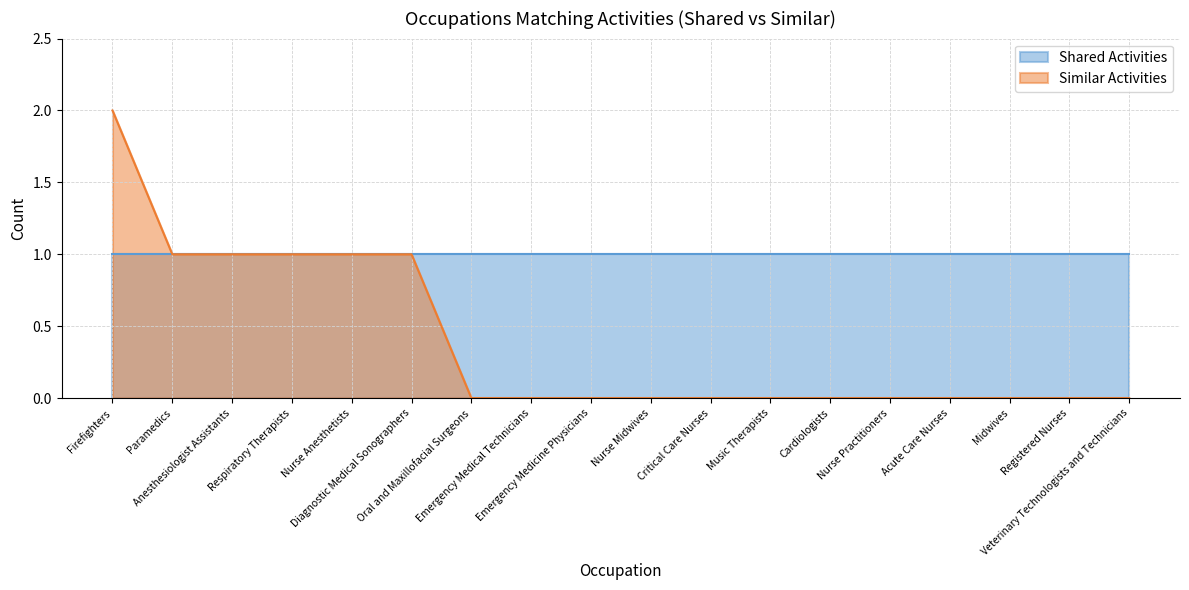

What position from the right is Veterinary Technologists and Technicians?

1